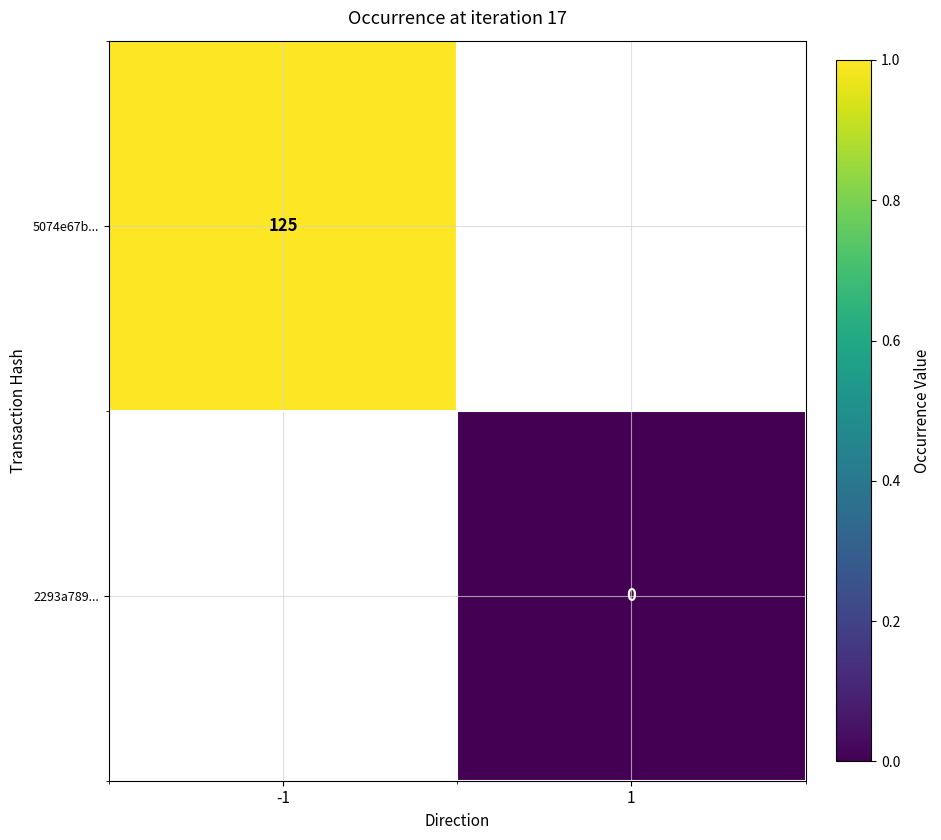

True or false: 5074e67b... has a value of 163 at -1.

False